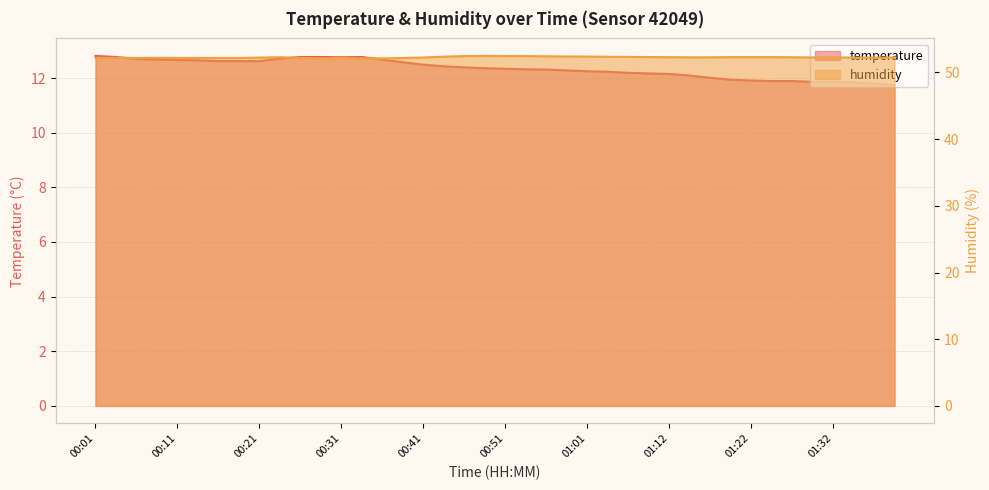

What is the approximate value of temperature at 00:56?

12.3